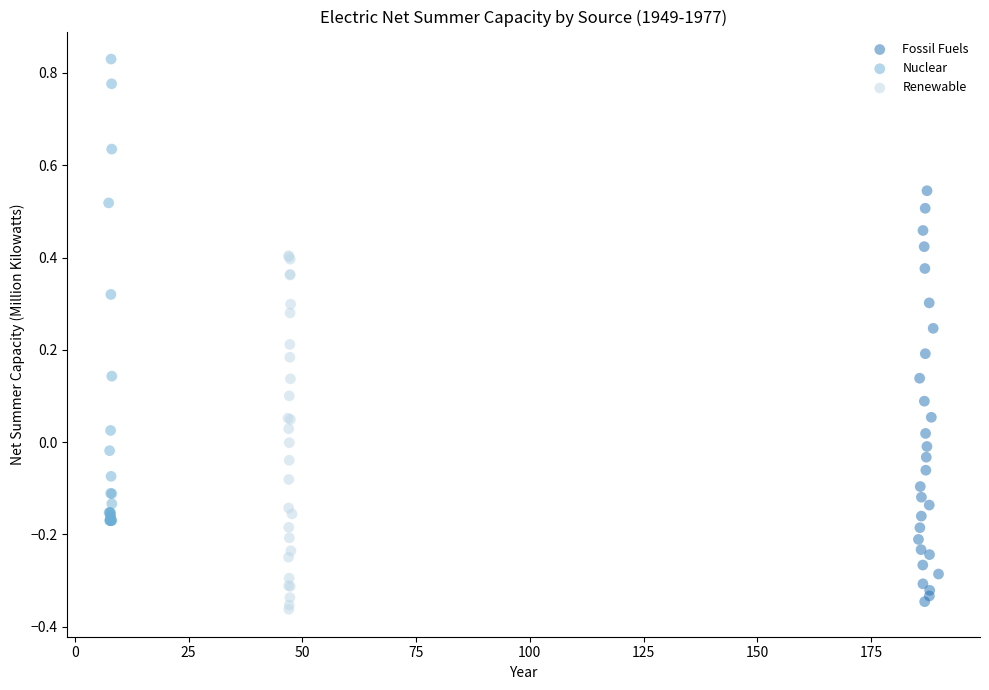

Which series has the widest spread of Y values?

Nuclear